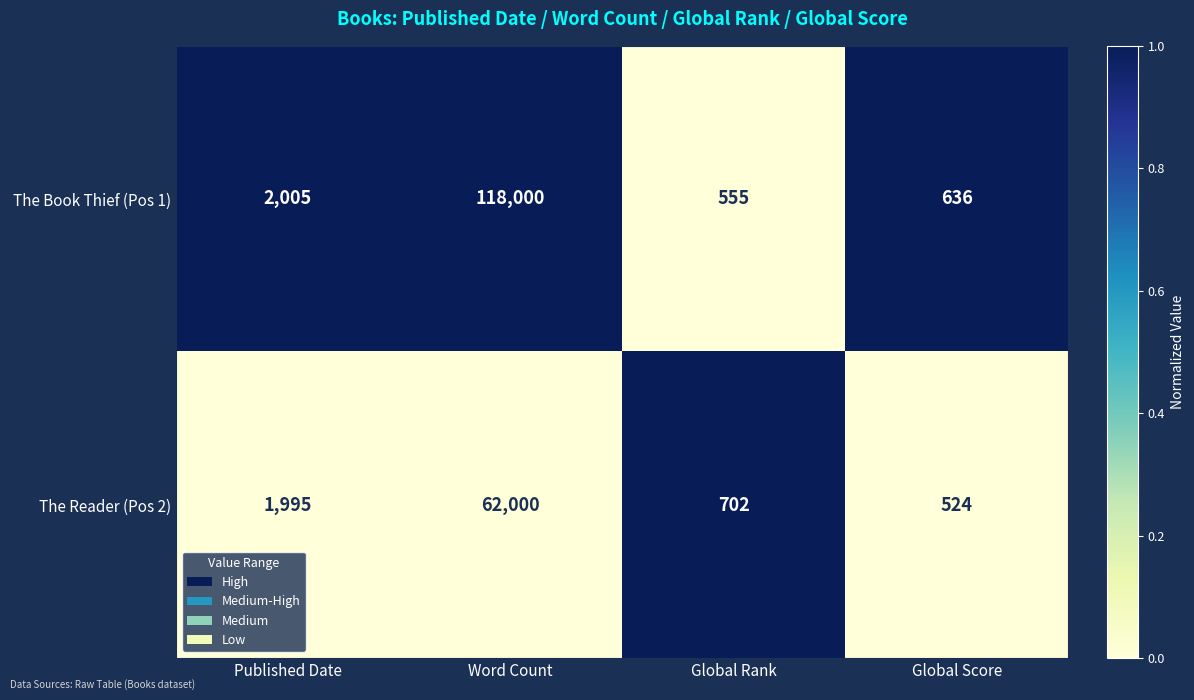

What is the sum of all The Book Thief (Pos 1) values?

121196